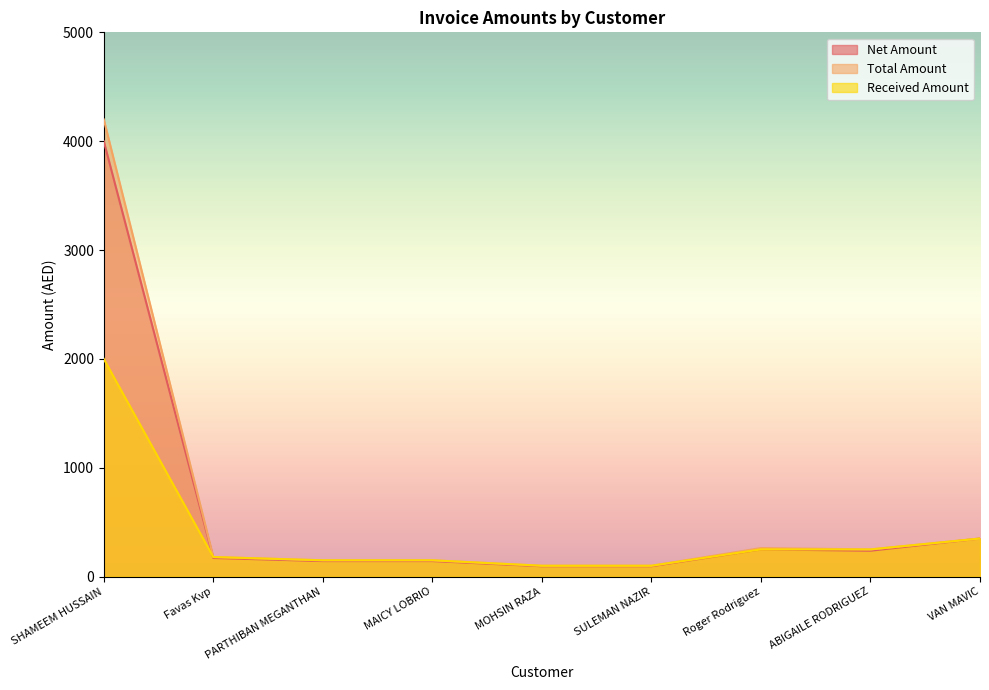

Is it true that Received Amount equals 350.0 at VAN MAVIC?

True